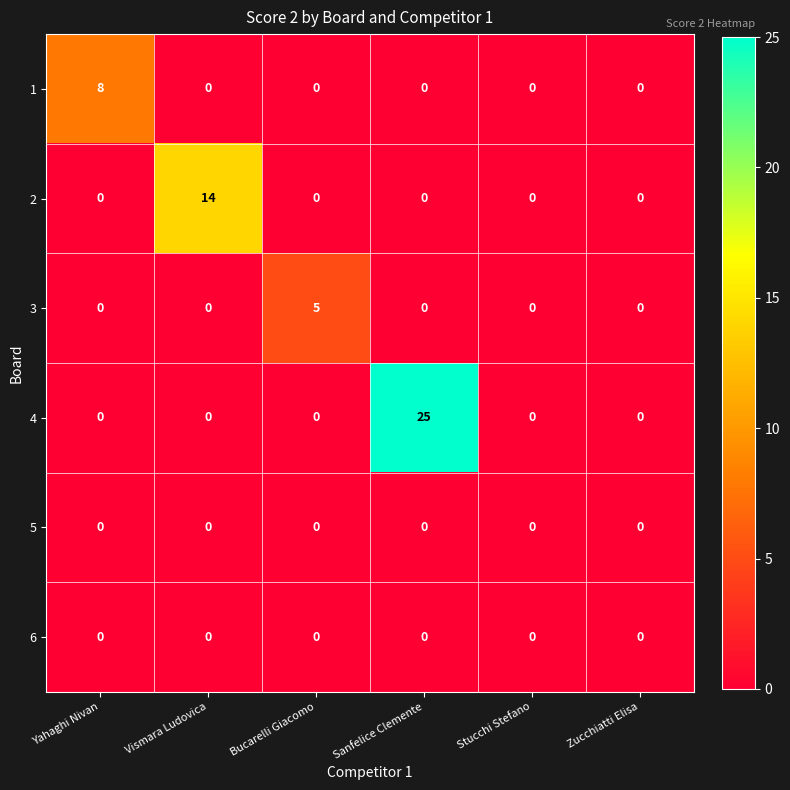

Between Yahaghi Nivan and Stucchi Stefano, which series saw the biggest shift?

1